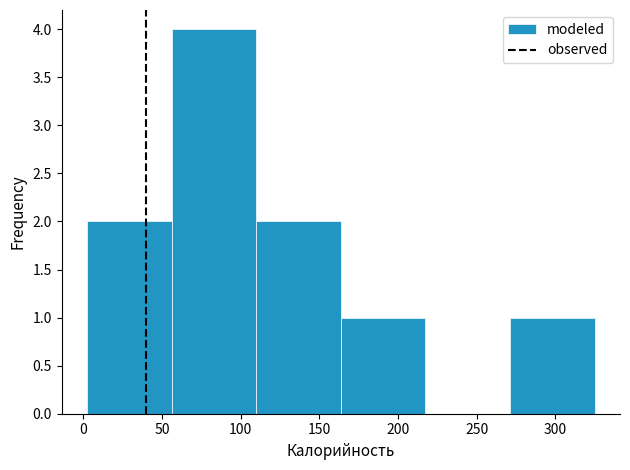

Reading left to right, transcribe this chart: for each bar, give the range it covers on the x-axis and its height. Neither the bar edges nor the heights are printed on the chart, so give them approximately, as read against the axes.

0 to 55: 2
55 to 110: 4
110 to 165: 2
165 to 215: 1
215 to 270: 0
270 to 325: 1